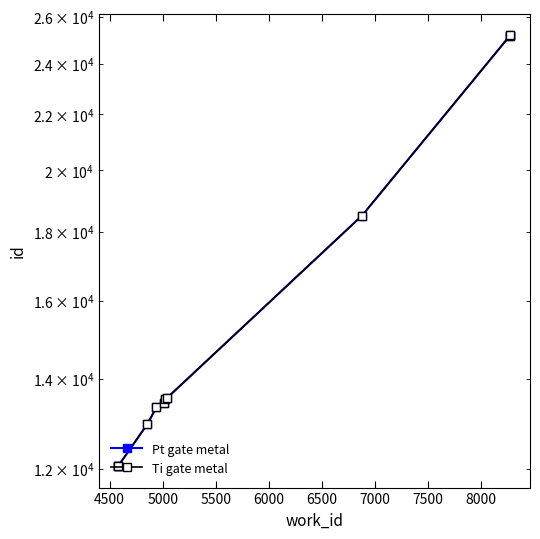

True or false: Pt gate metal has more than 2 points higher than both neighbors.

False